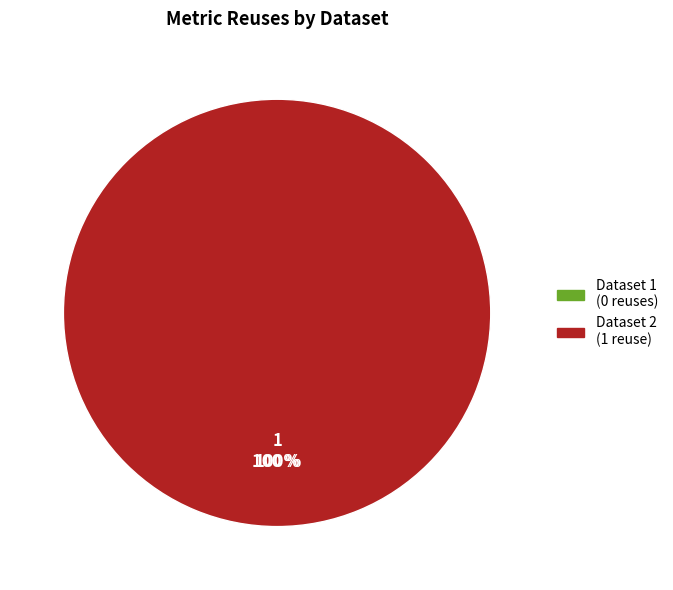

Does any single category account for the majority?

Yes